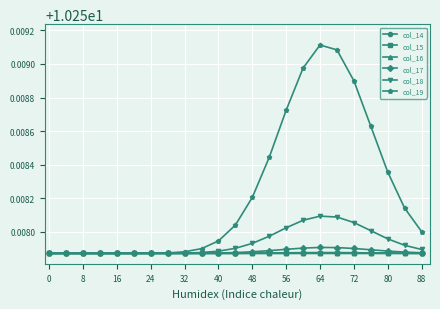

At how many categories does at least one series exceed 10?

23